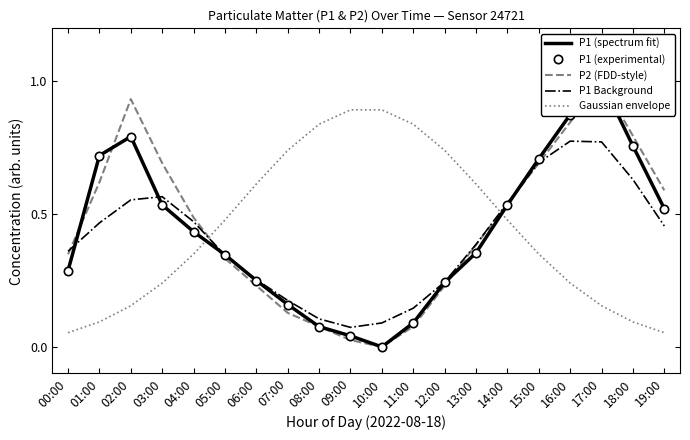

Between 14:00 and 08:00, which is larger?

14:00